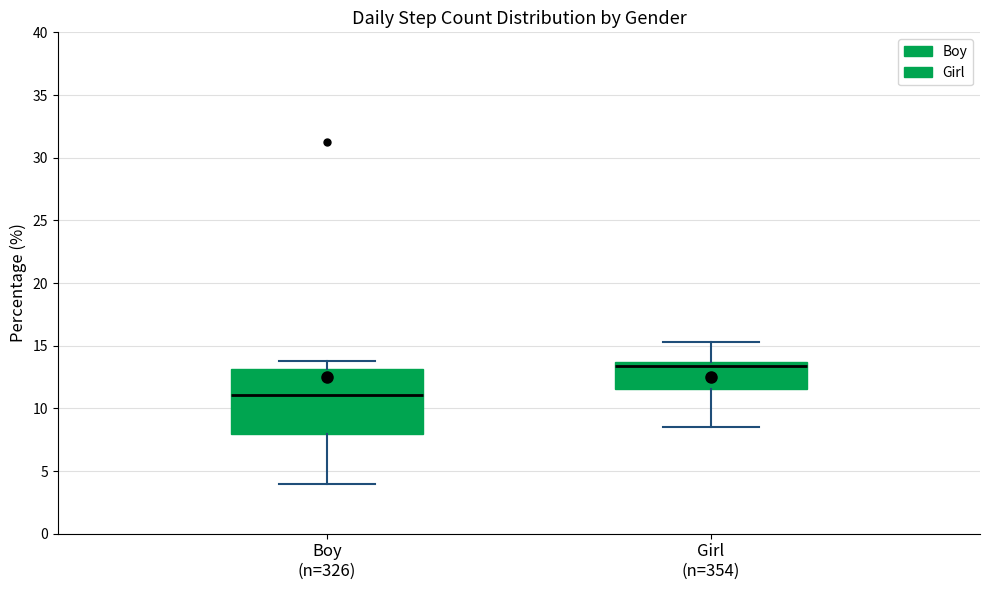

Where is the upper edge of the box for Boy (n=326) on the y-axis? The values are not printed on the chart, so give them approximately, as read against the axis.

13.0